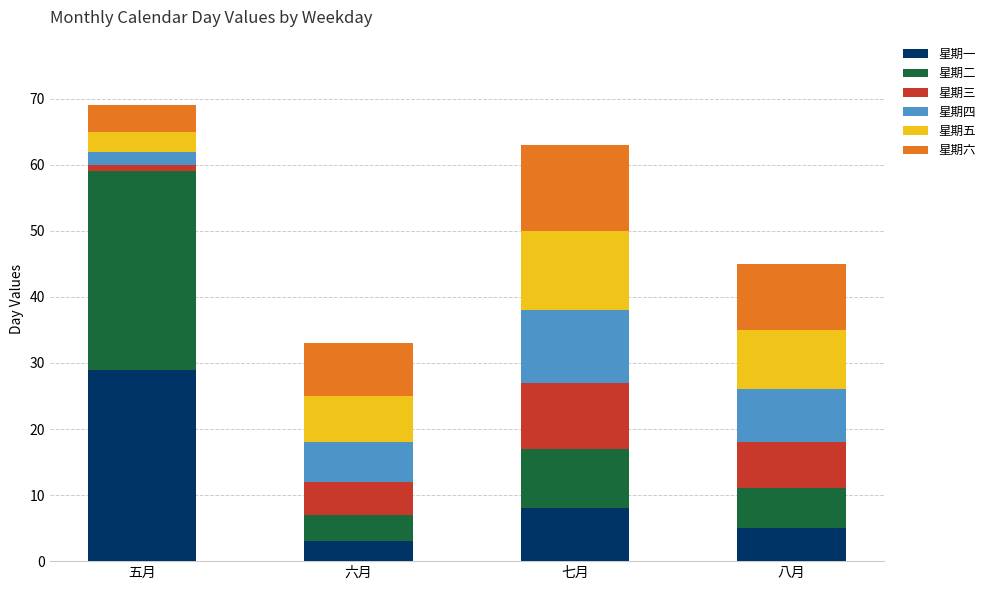

What is the approximate value of 星期一 at 六月?

3